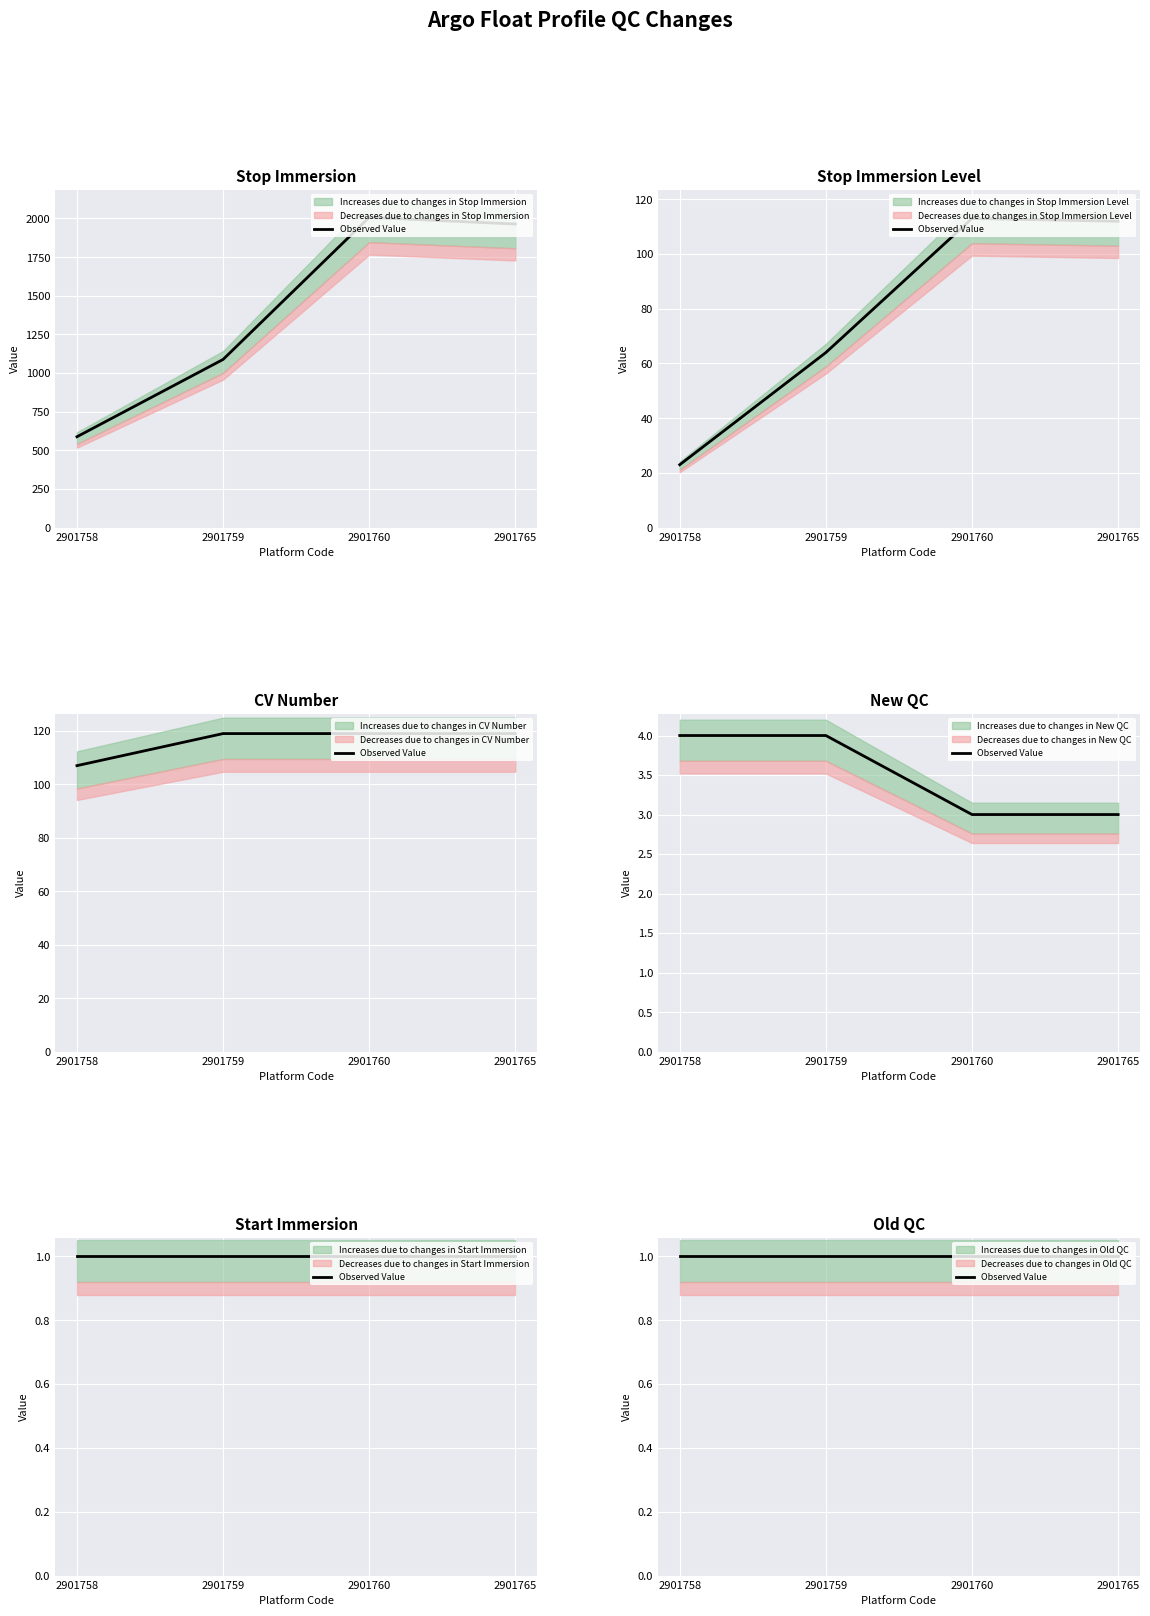

The CV_NUMBER series shows 80 at 2901760. True or false?

False